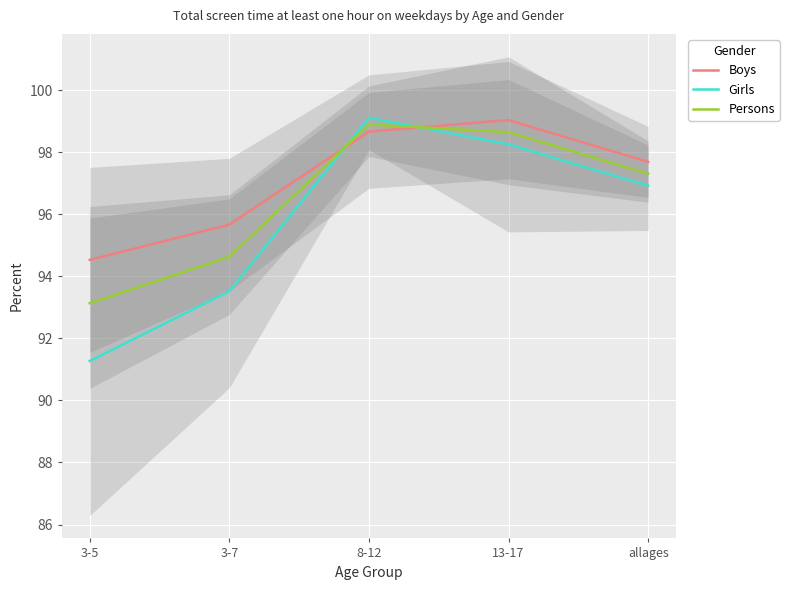

What is the sum of the Persons values at 3-5 and allages?

190.4